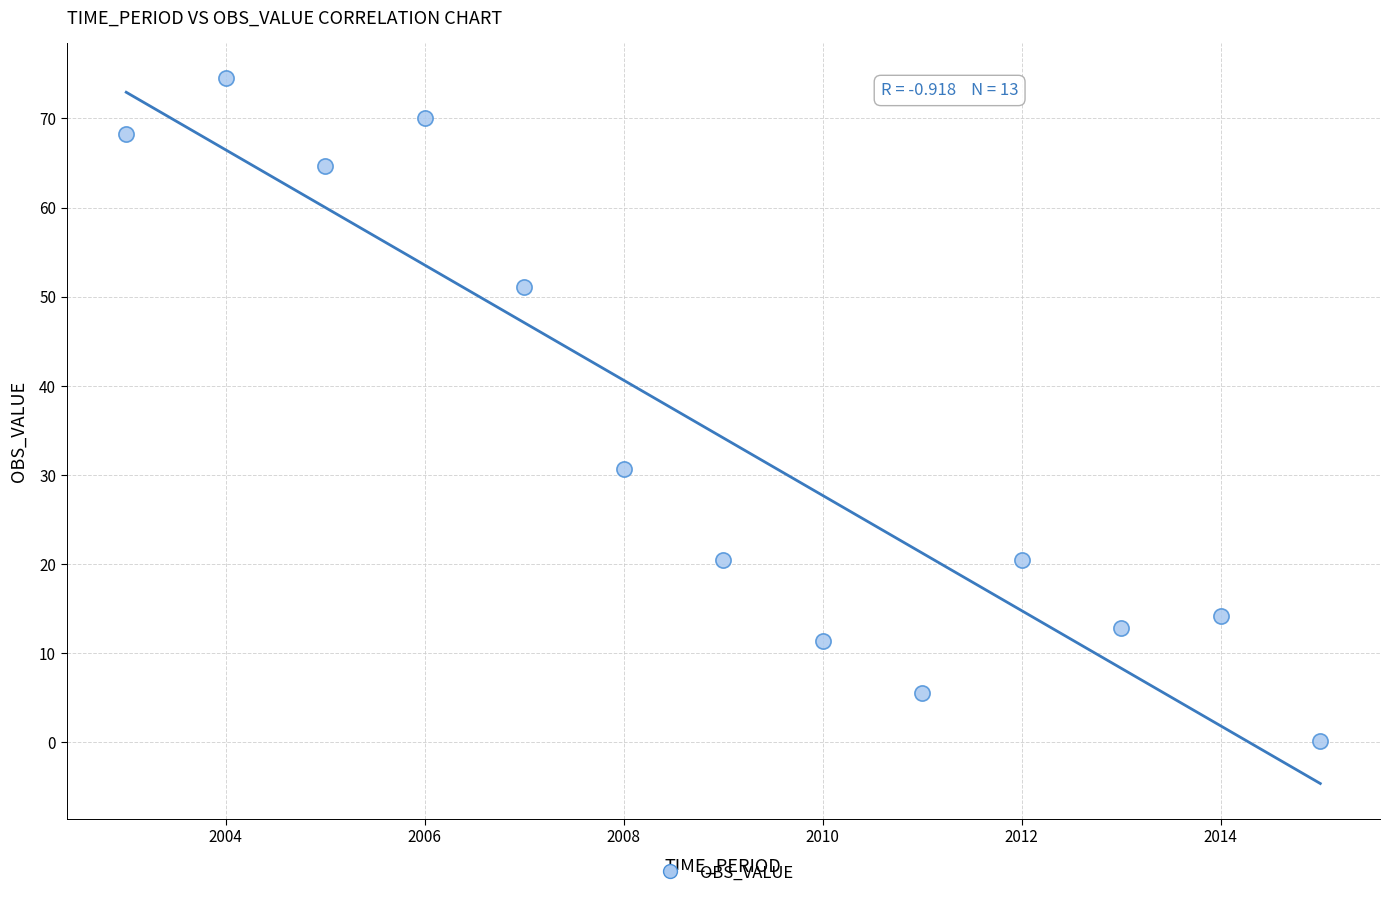

What Y value in the scatter plot is closest to 37?

30.7